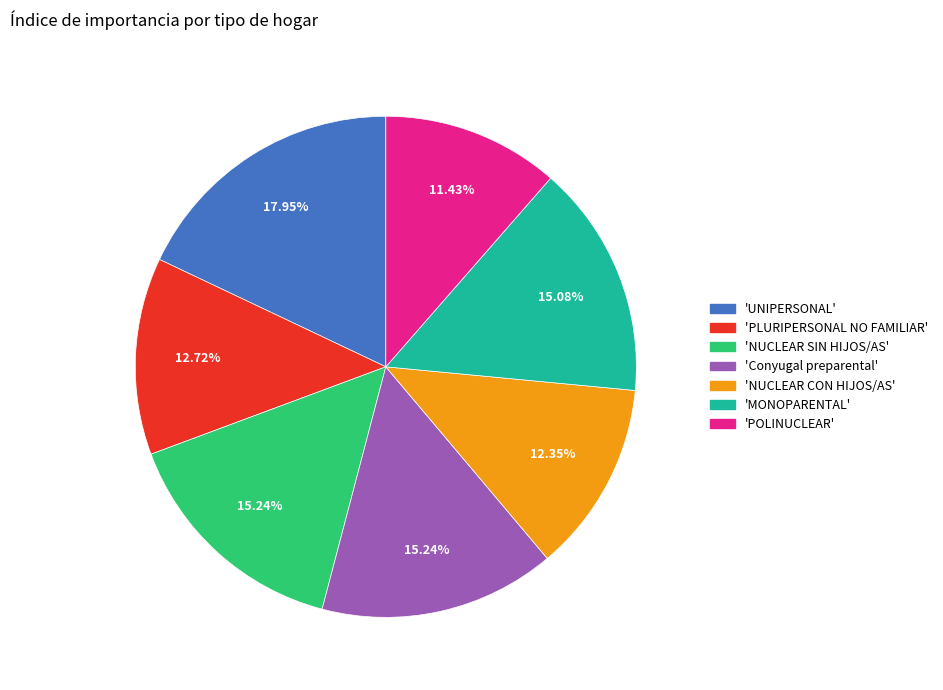

Is there any slice that represents more than half of the pie?

No